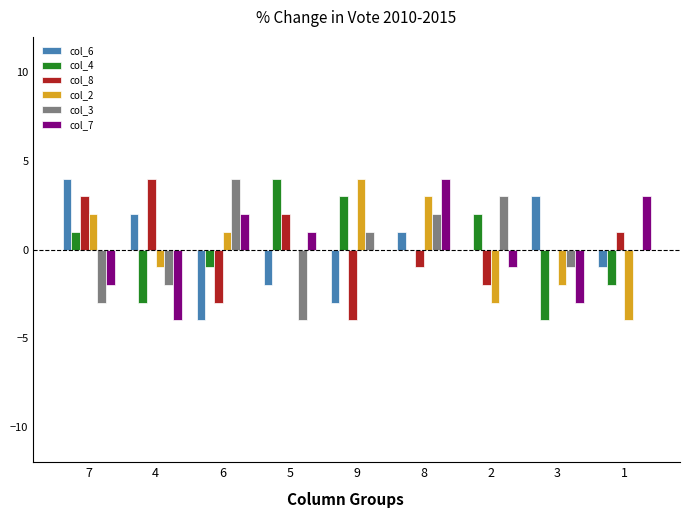

At which label does col_7 first exceed 0?

6